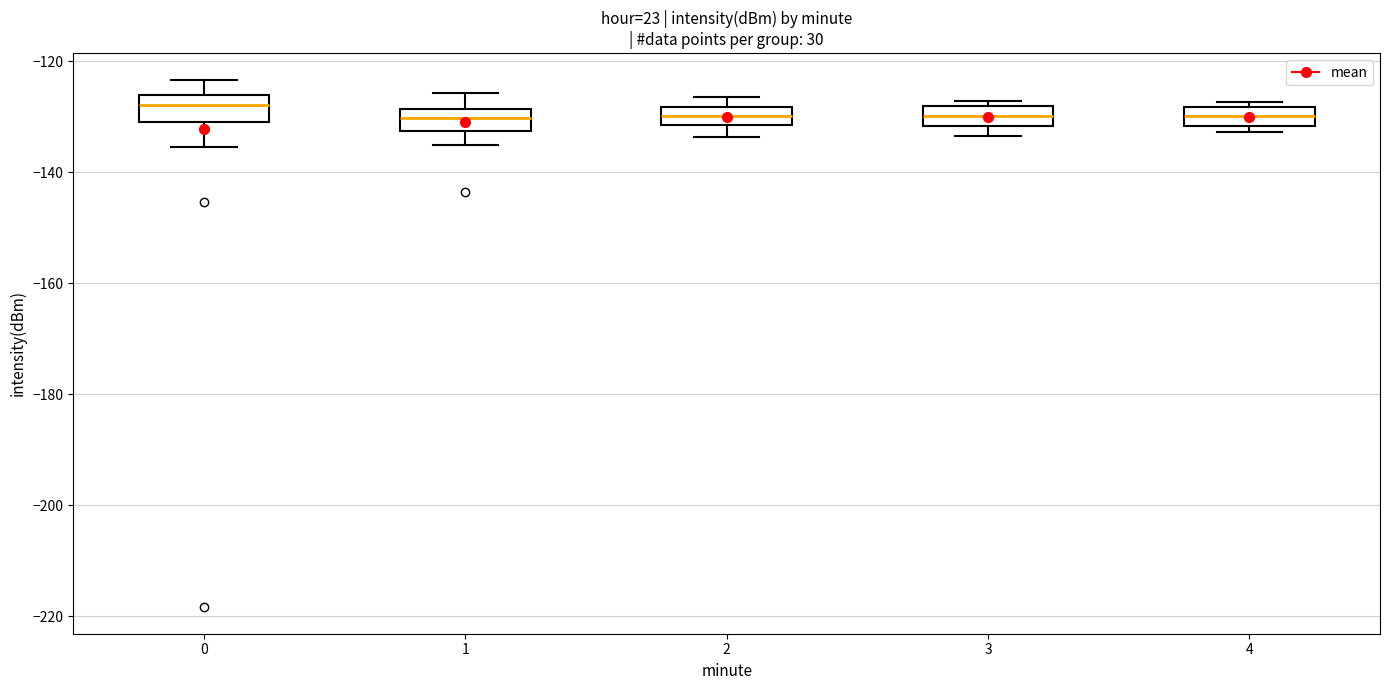

Where is the lower edge of the box at x = 2 on the y-axis? The values are not printed on the chart, so give them approximately, as read against the axis.

-132